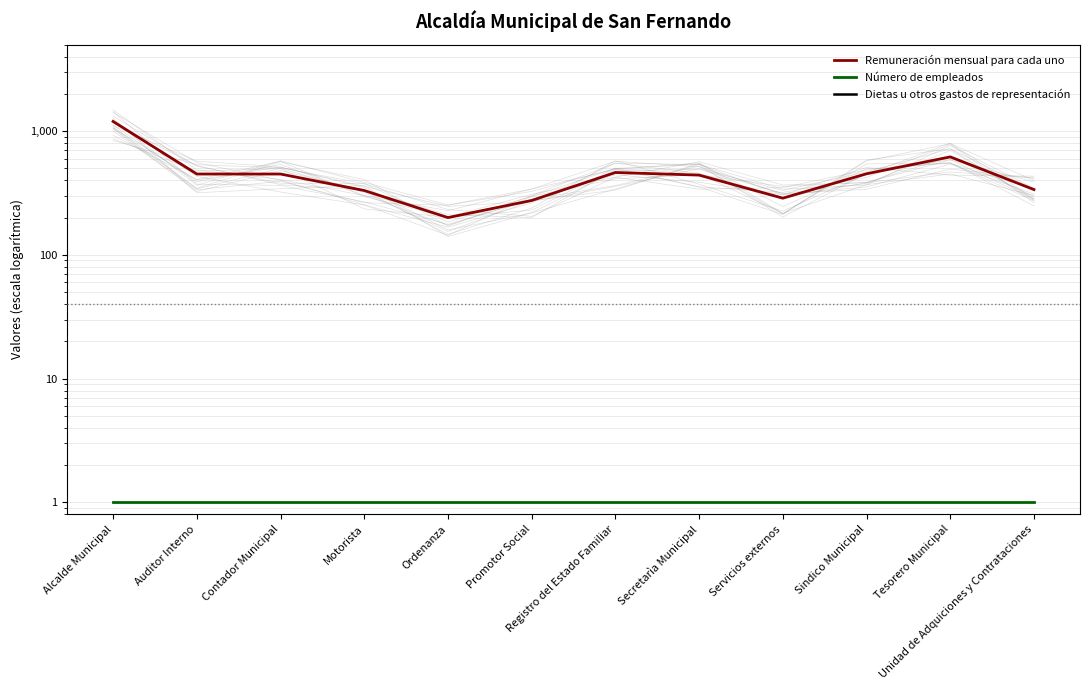

The Remuneración mensual para cada uno series shows 450.0 at Contador Municipal. True or false?

True